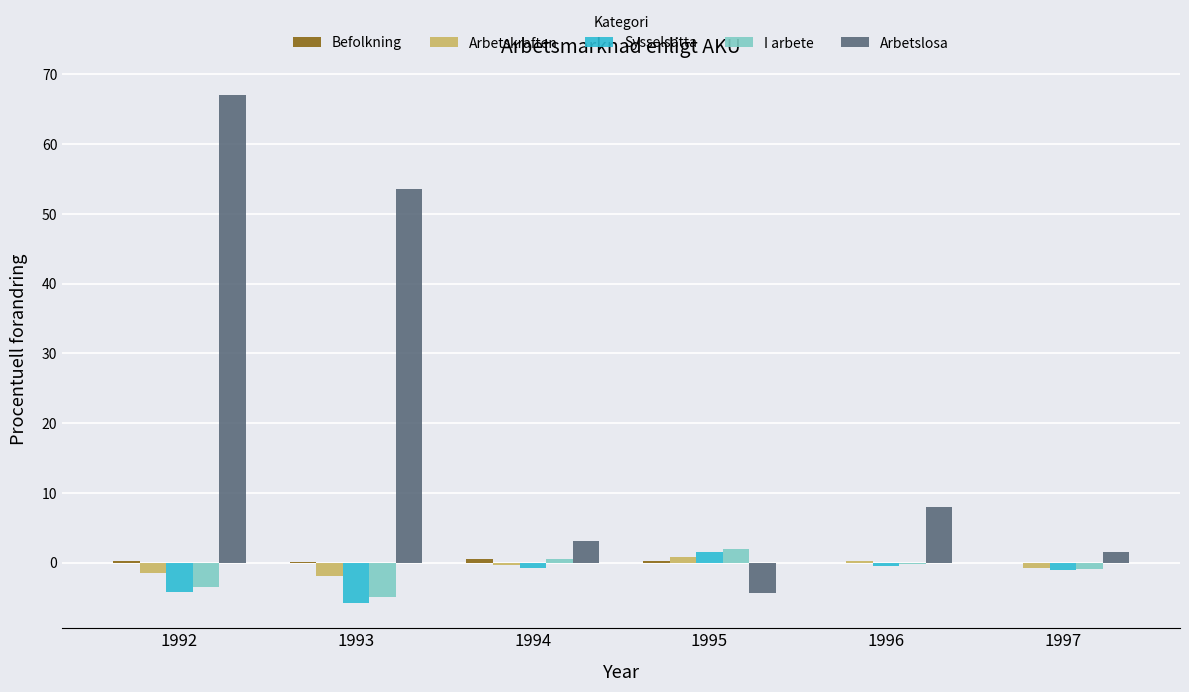

Count the number of data series in this chart.

5